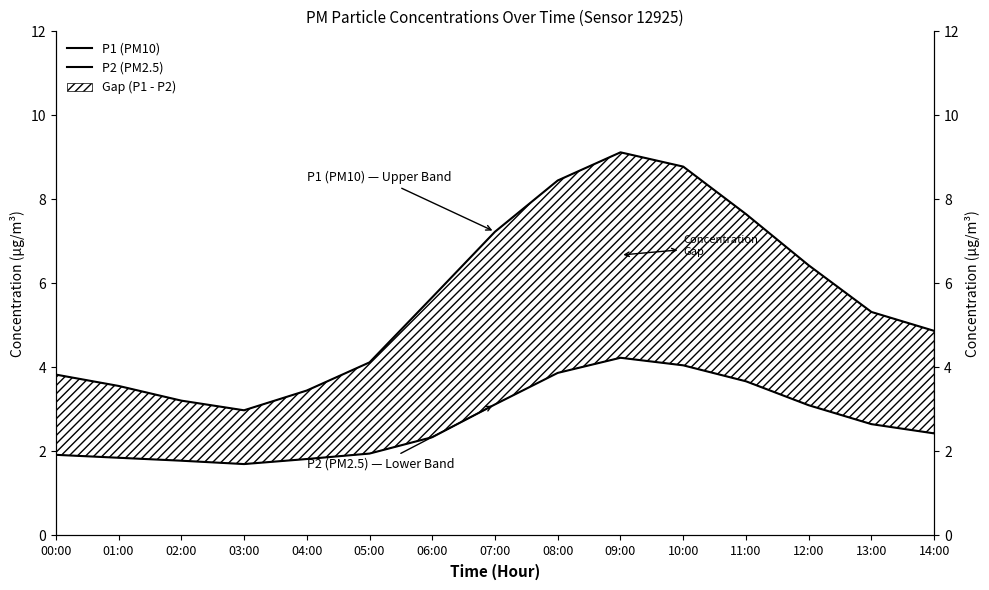

What is the smallest value displayed?

1.7